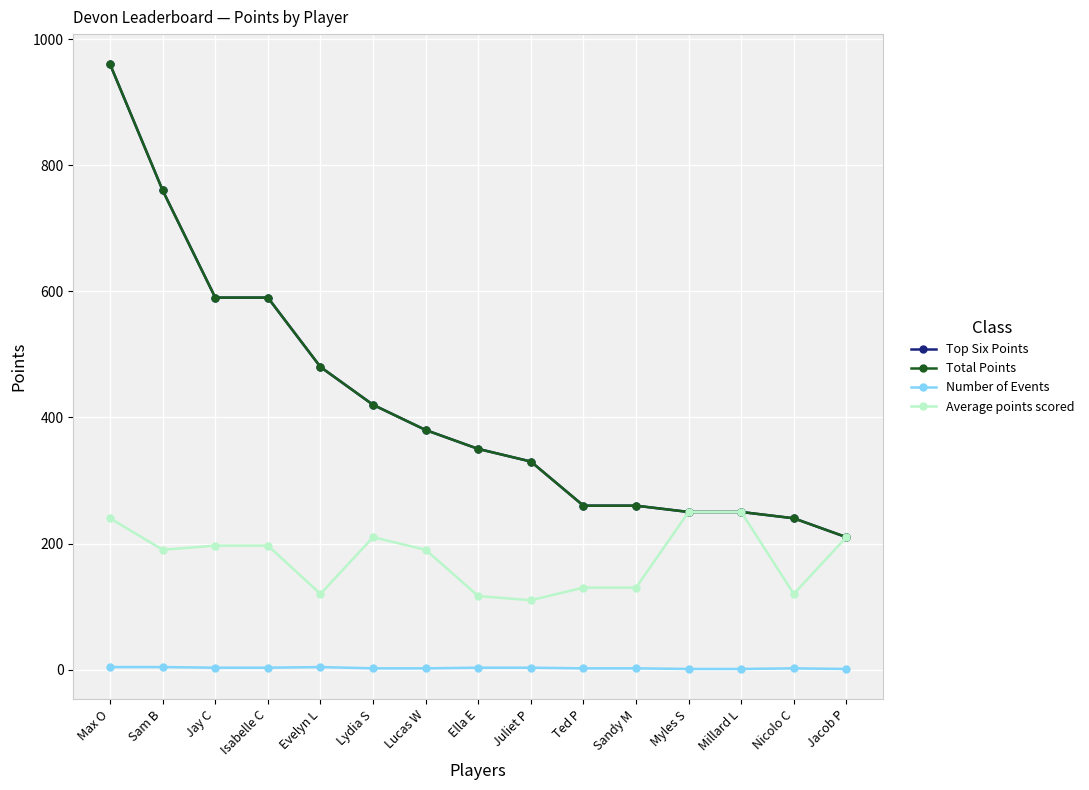

How many data points in Top Six Points are above 350?

7